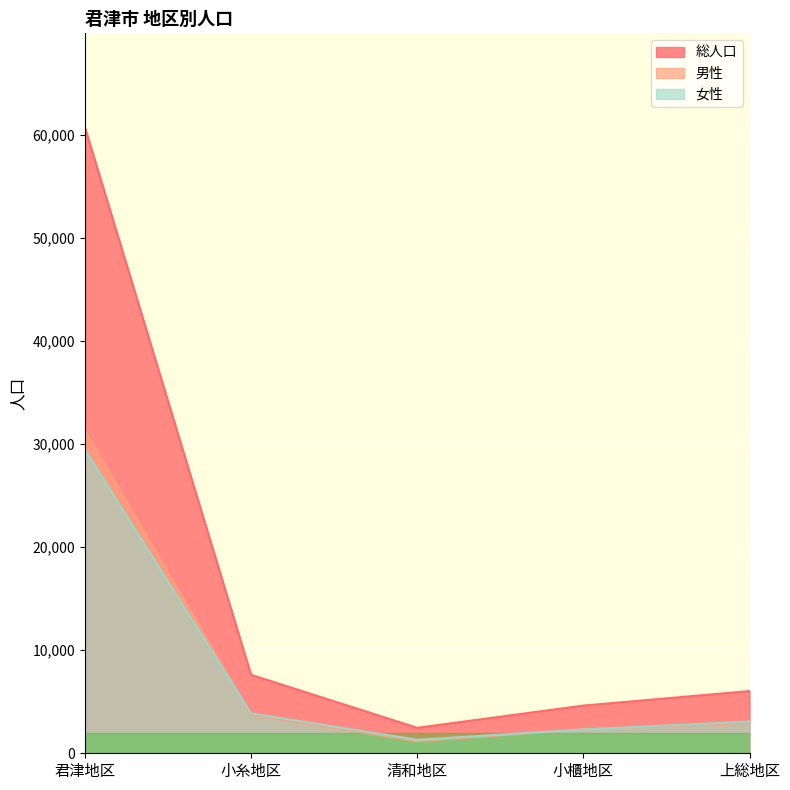

The value of 総人口 at 小糸地区 is 7619. True or false?

True